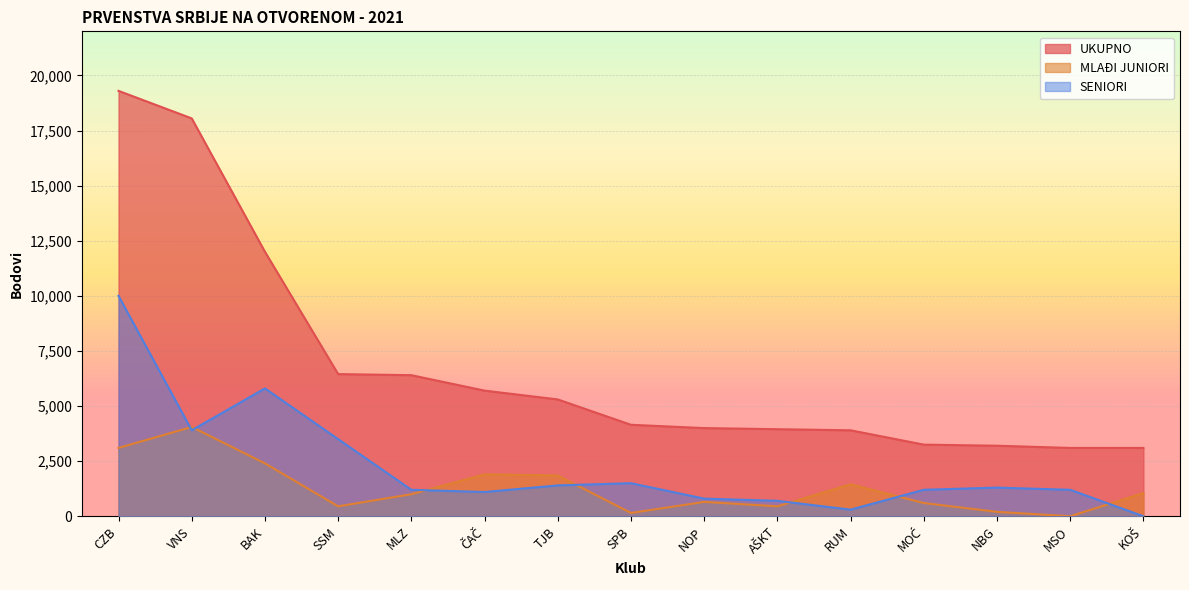

How many lines are shown in the chart?

3